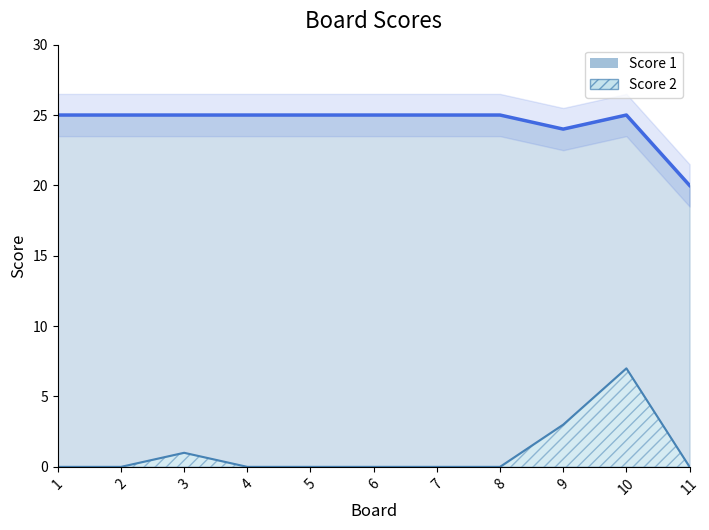

What is the sum of all Score 2 values?

11